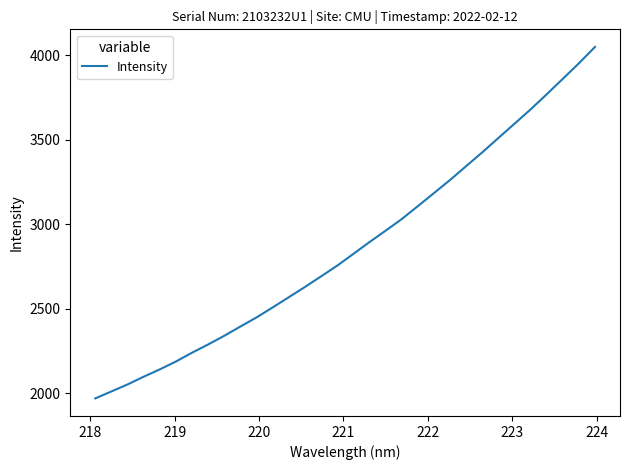

What is the smallest value displayed?

1970.0